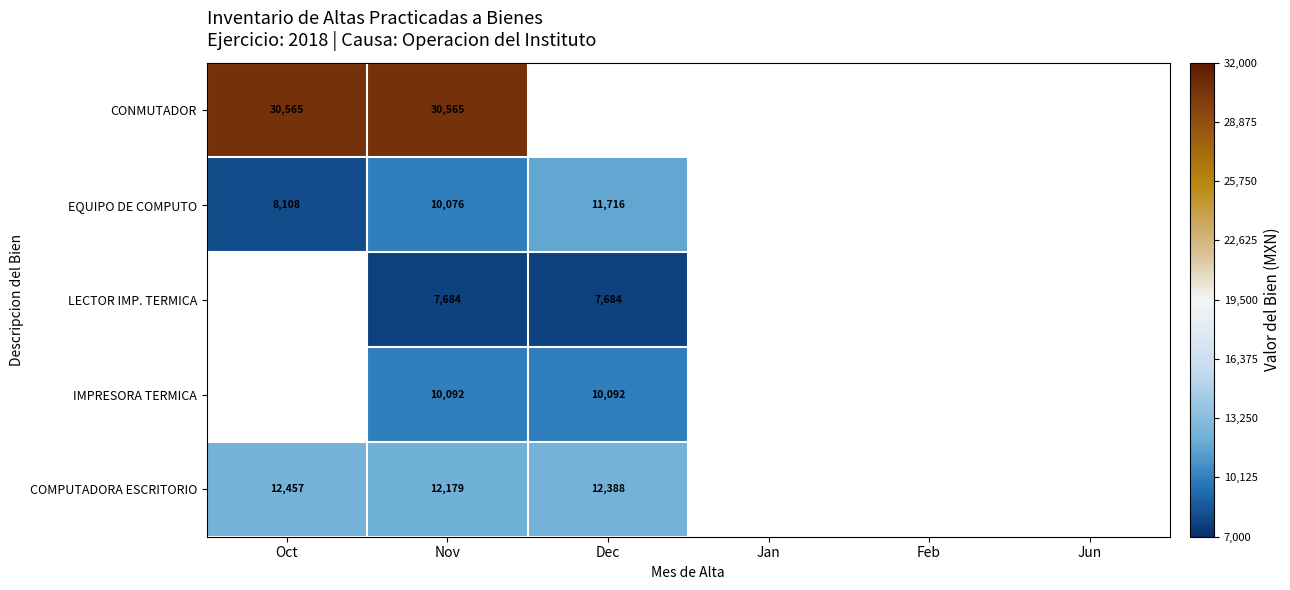

At Nov, list the series in order from smallest to largest.

LECTOR IMP. TERMICA, EQUIPO DE COMPUTO, IMPRESORA TERMICA, COMPUTADORA ESCRITORIO, CONMUTADOR